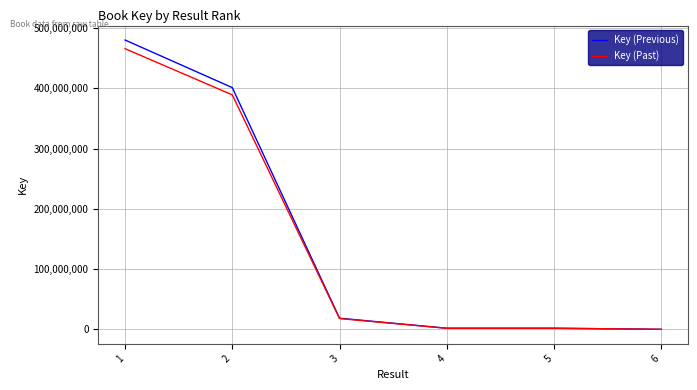

What is the difference between the highest and lowest values at 2?

12035850.7